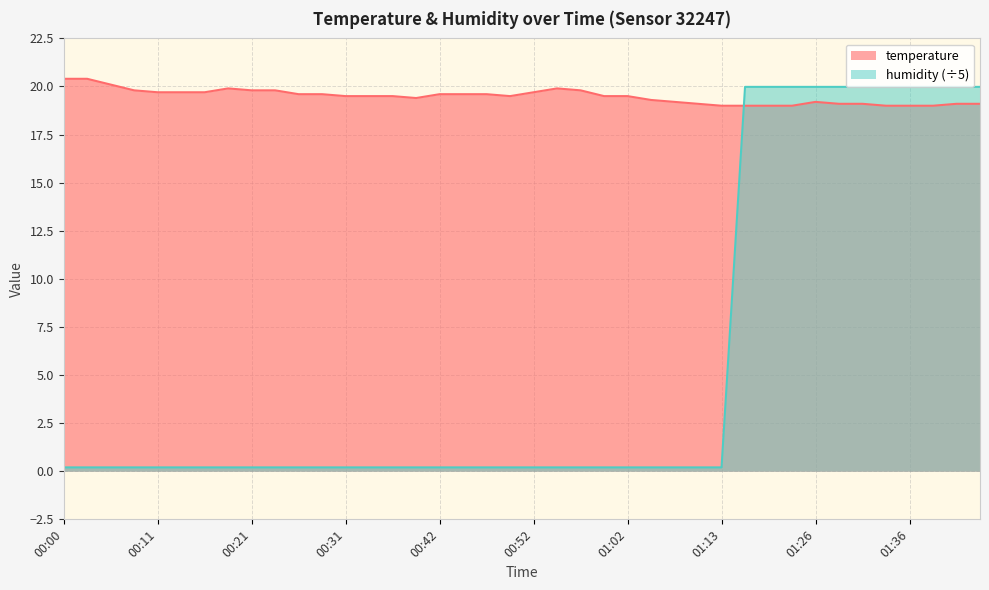

What is the sum of the humidity values at 01:26 and 00:54?

20.2